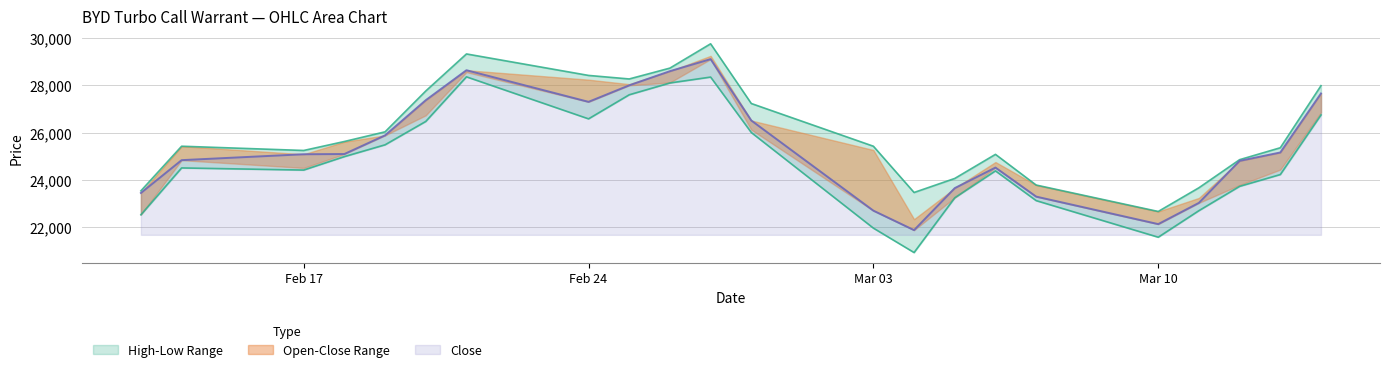

Between 14.02.2025 and 05.03.2025, which is larger?

14.02.2025